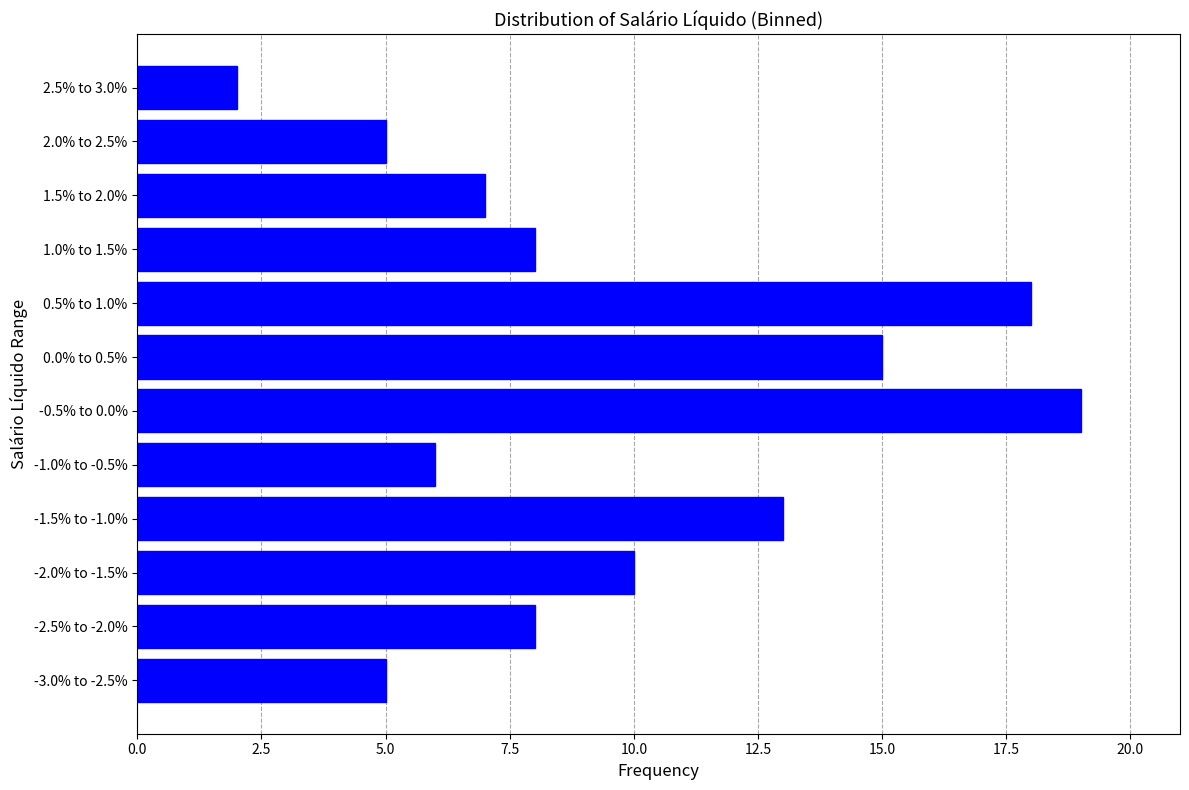

Reading bottom to top, what are all the values shown in this chart?

-3.0% to -2.5%=5	-2.5% to -2.0%=8	-2.0% to -1.5%=10	-1.5% to -1.0%=13	-1.0% to -0.5%=6	-0.5% to 0.0%=19	0.0% to 0.5%=15	0.5% to 1.0%=18	1.0% to 1.5%=8	1.5% to 2.0%=7	2.0% to 2.5%=5	2.5% to 3.0%=2